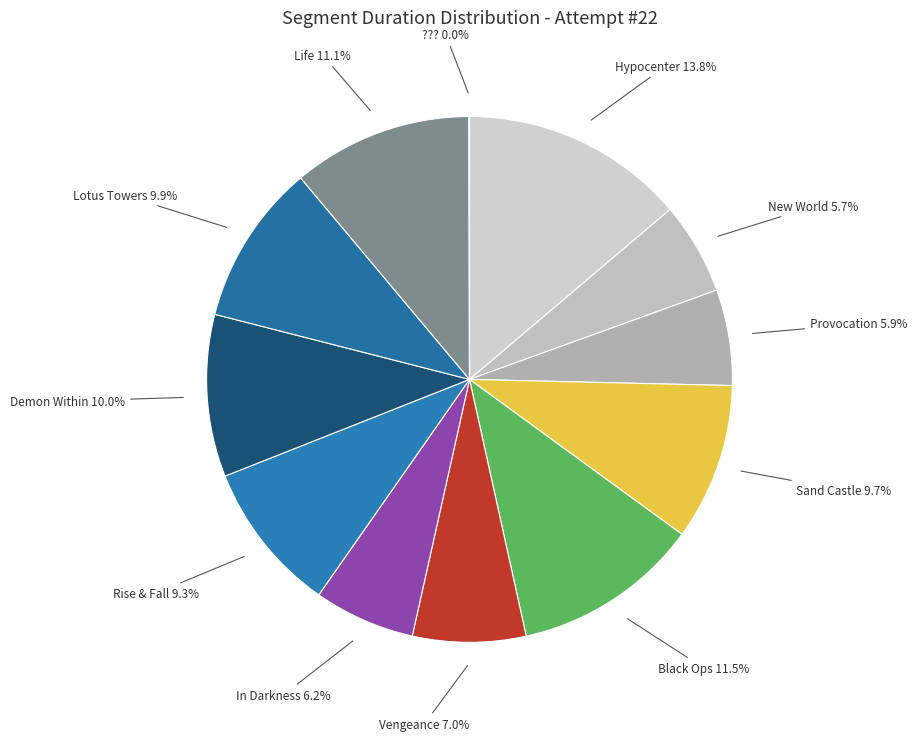

Between Lotus Towers and Vengeance, which is larger?

Lotus Towers